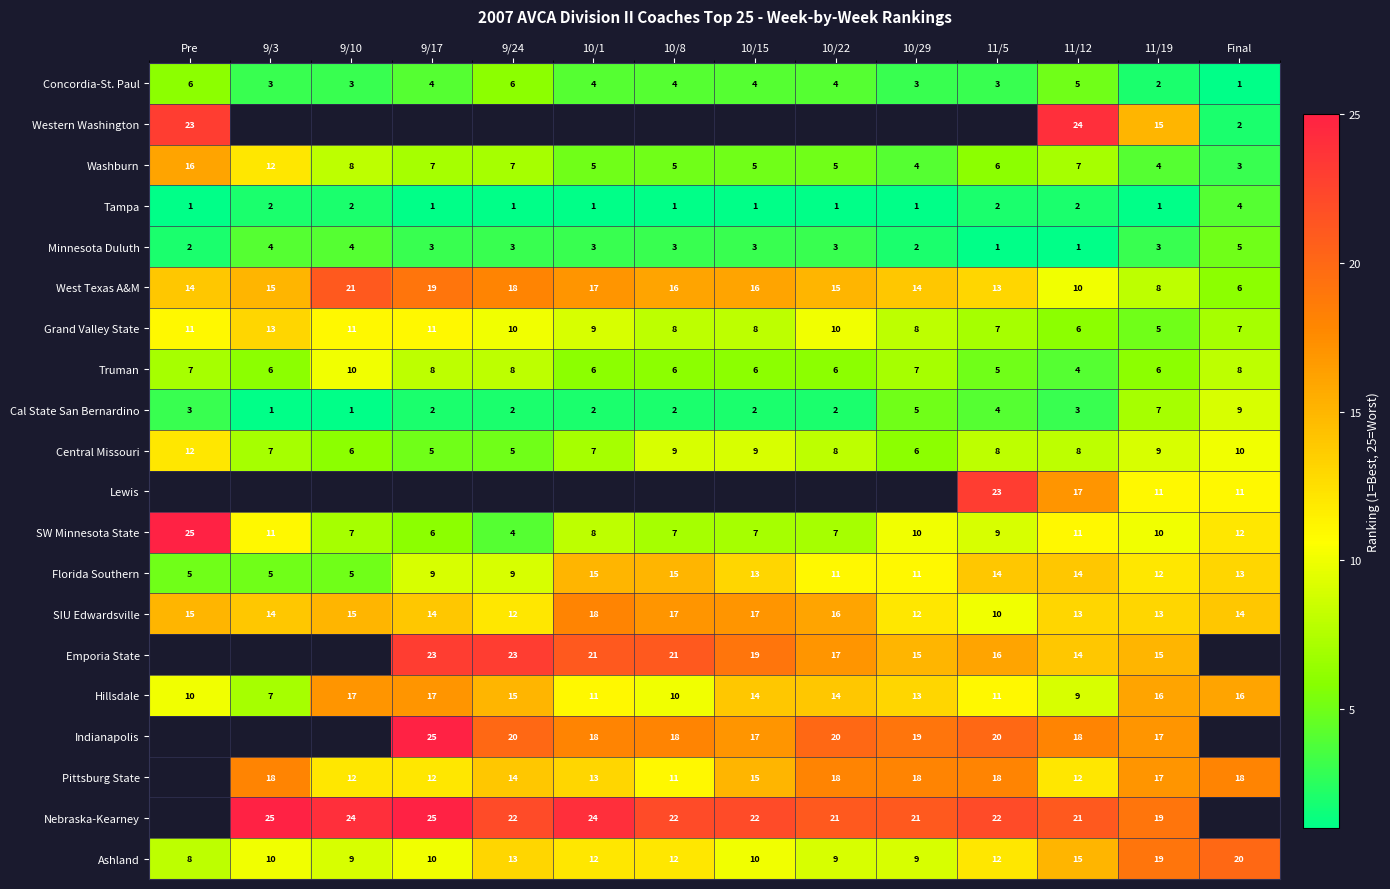

Is it true that Ashland equals 28.4 at 11/19?

False